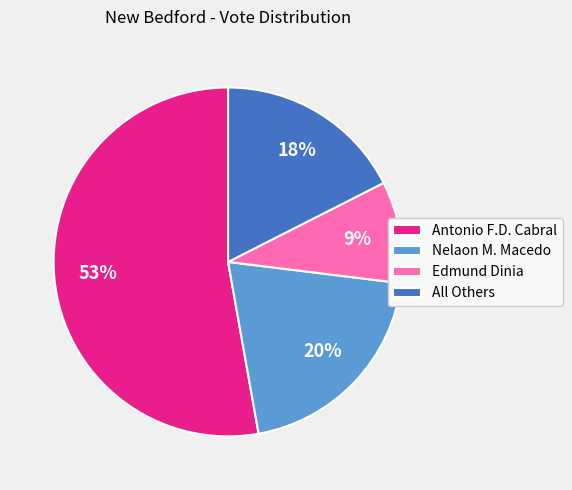

Approximately how many times larger is the value at Edmund Dinia compared to Nelaon M. Macedo?

0.5